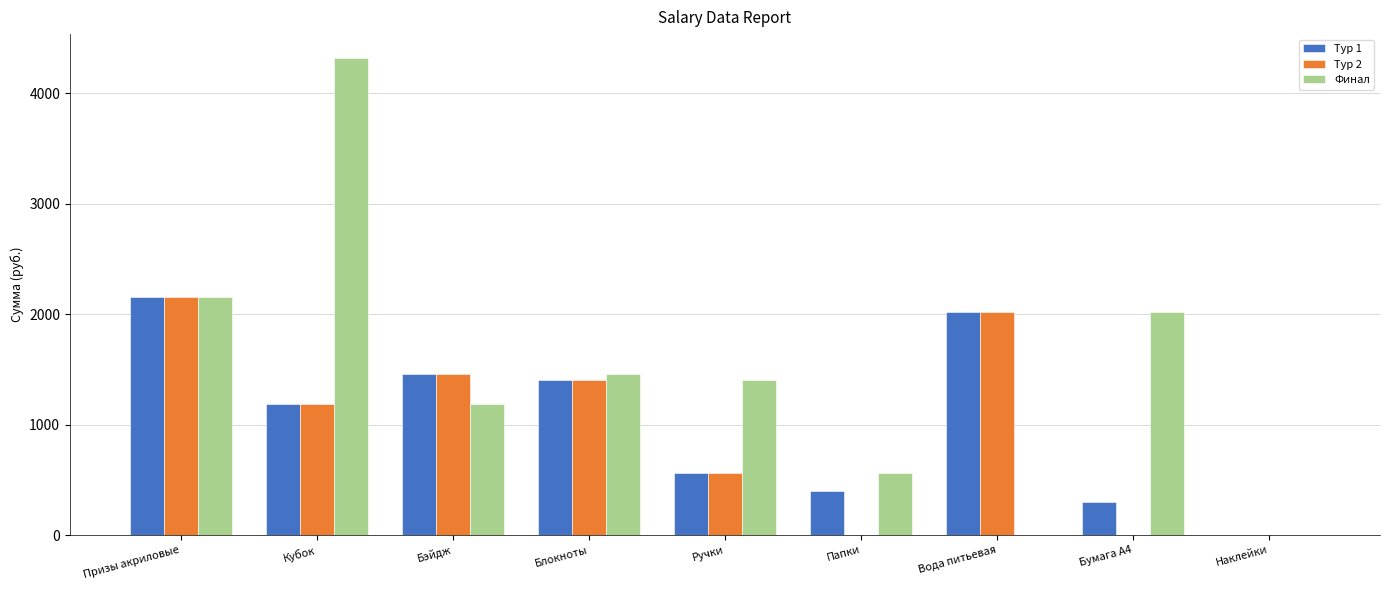

What is the approximate value of Финал at Ручки, to the nearest 50?

1400